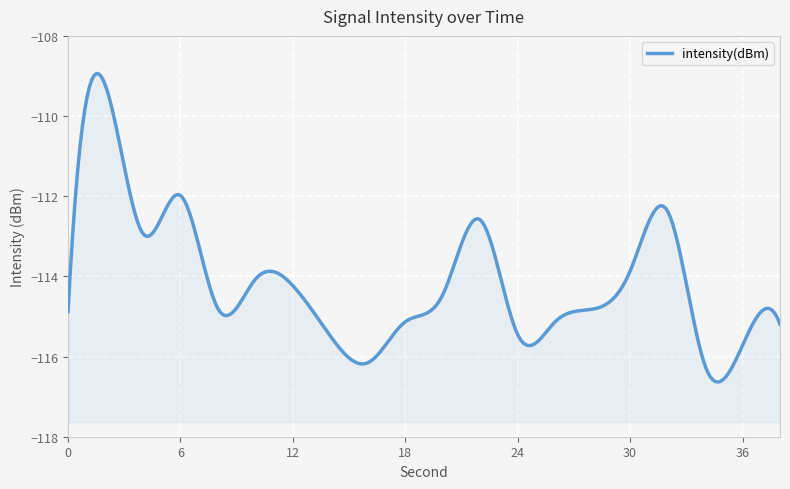

The chart shows a value of -114.5 at 20. True or false?

True